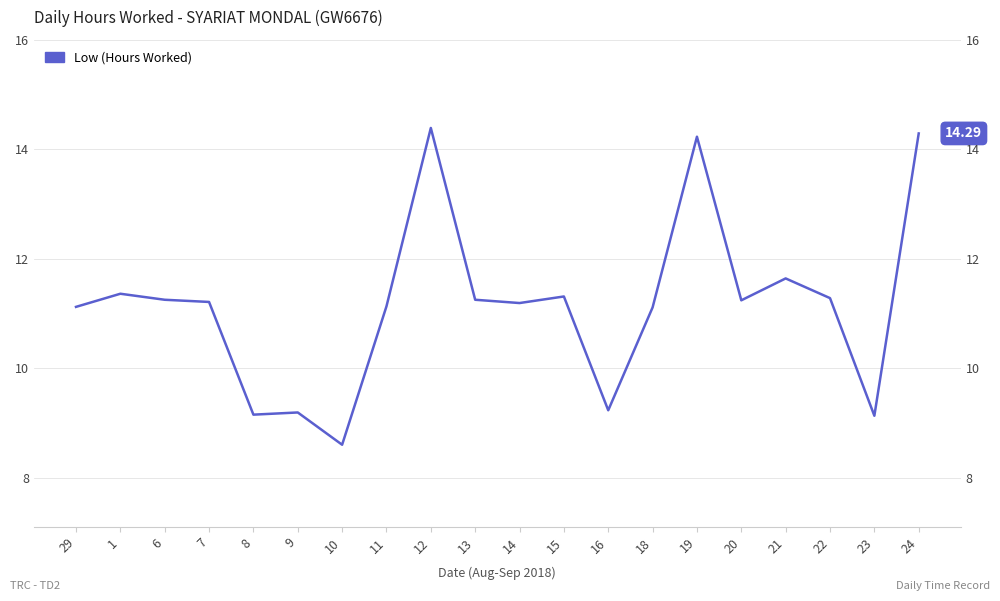

How many interior local valleys (lower than both neighbors) does the data have?

6